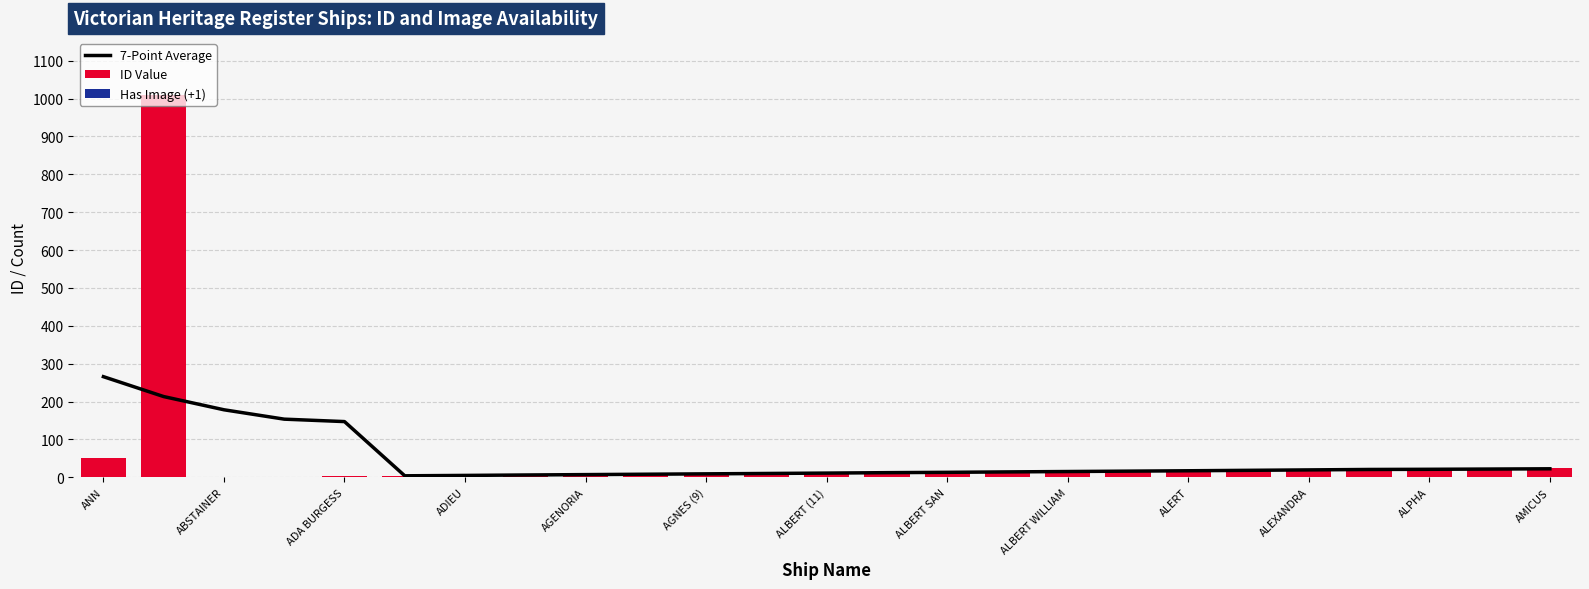

Are the bars horizontal?

No